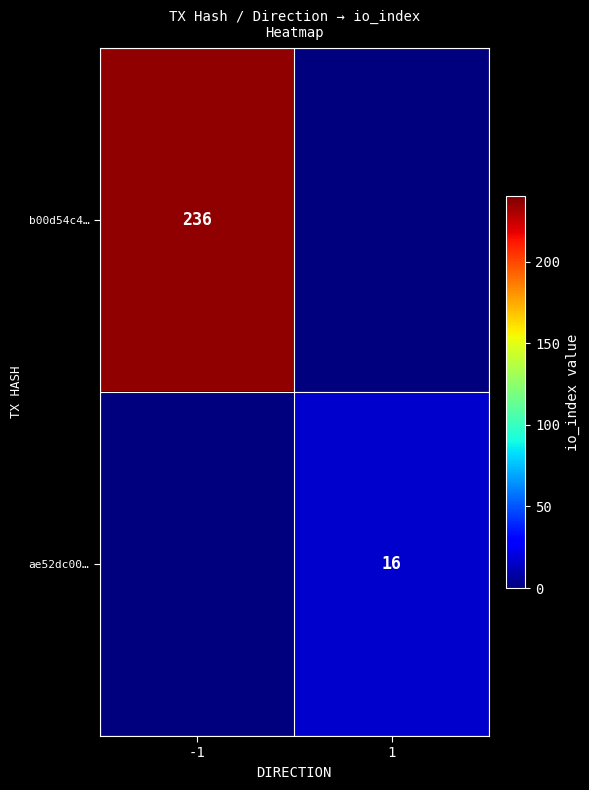

Is it true that b00d54c4… equals 342 at -1?

False